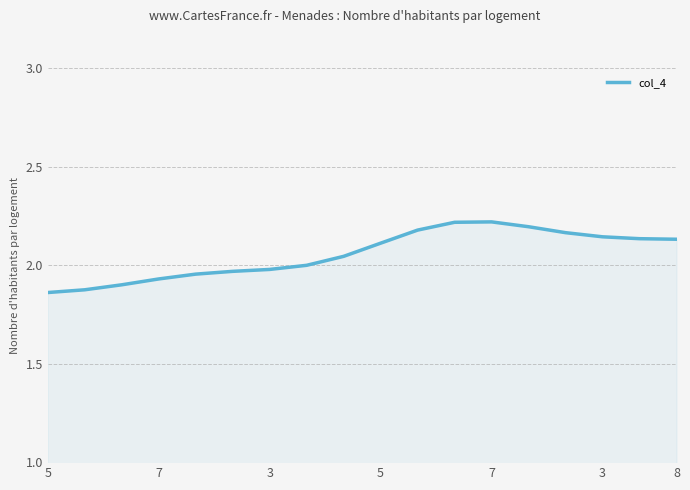

What is the value of the 18th point from the left?

2.1